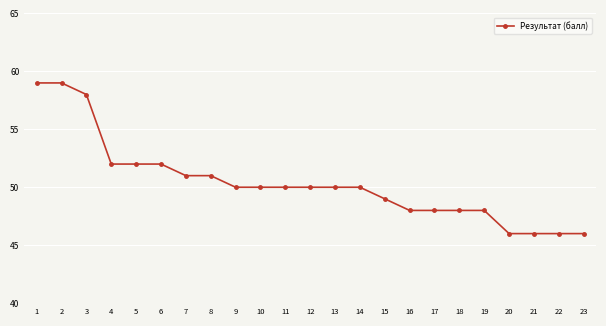

The chart shows a value of 62 at 23. True or false?

False